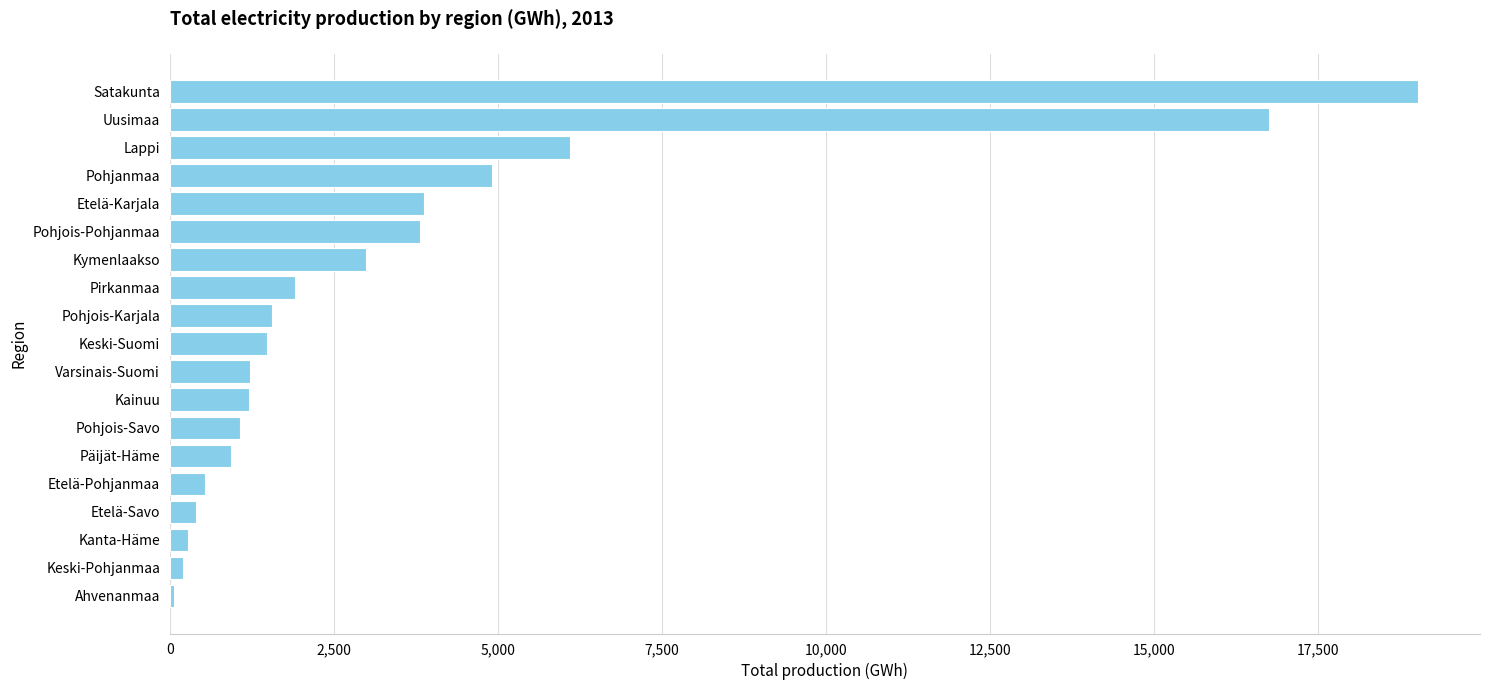

At which label is the value closest to 9542?

Lappi